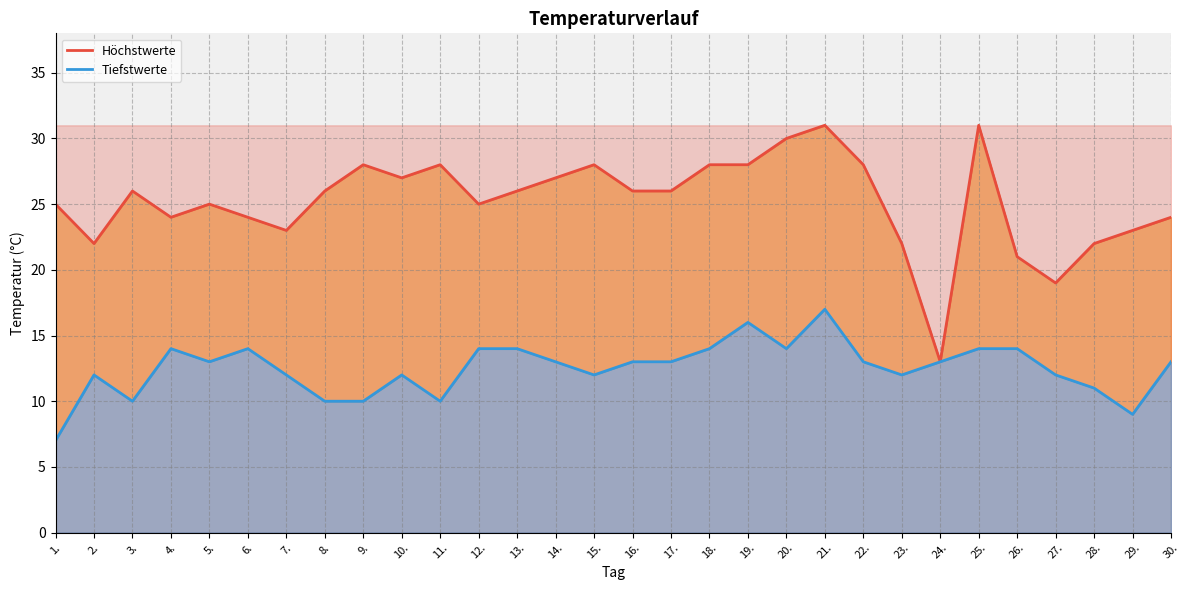

What is the difference between the second highest and second lowest values in the Tiefstwerte series?

7